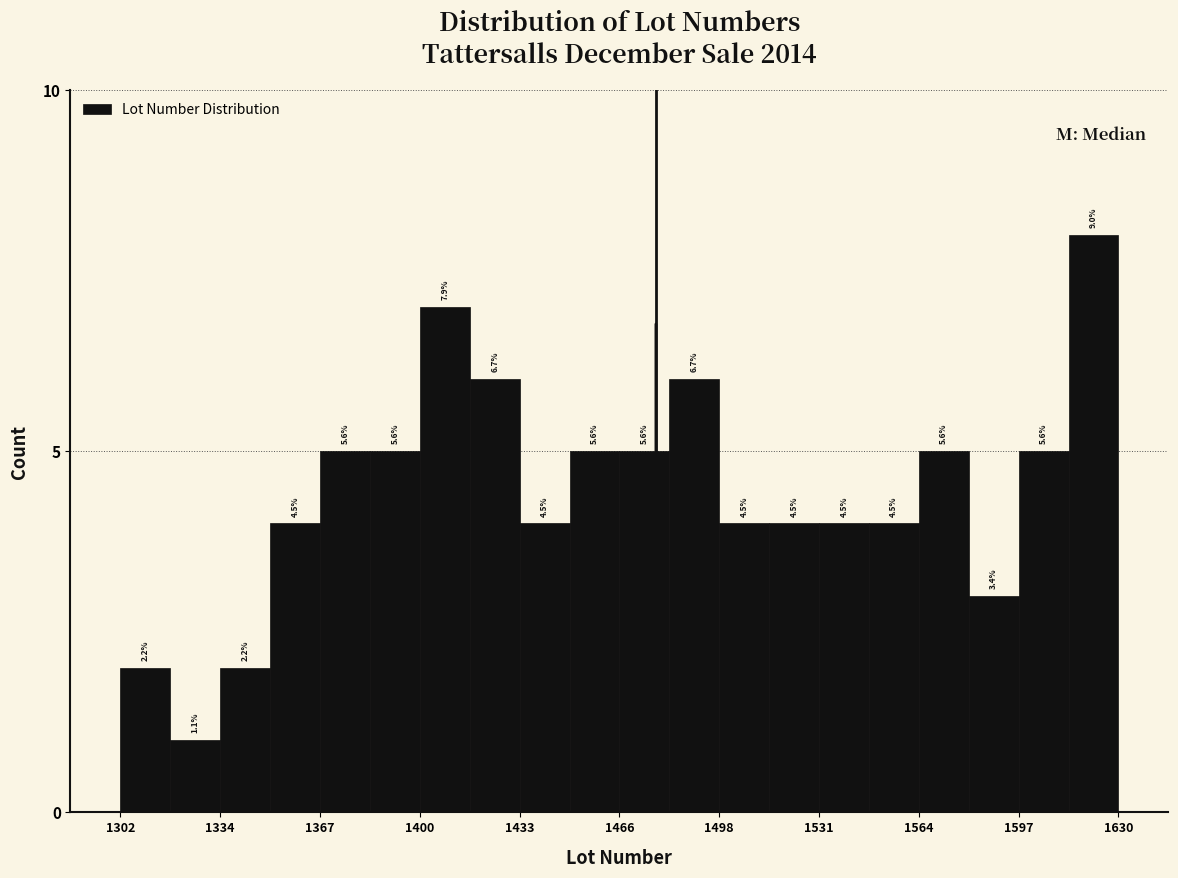

Read against the x-axis, roughly where is the centre of the tallest bar?

1620